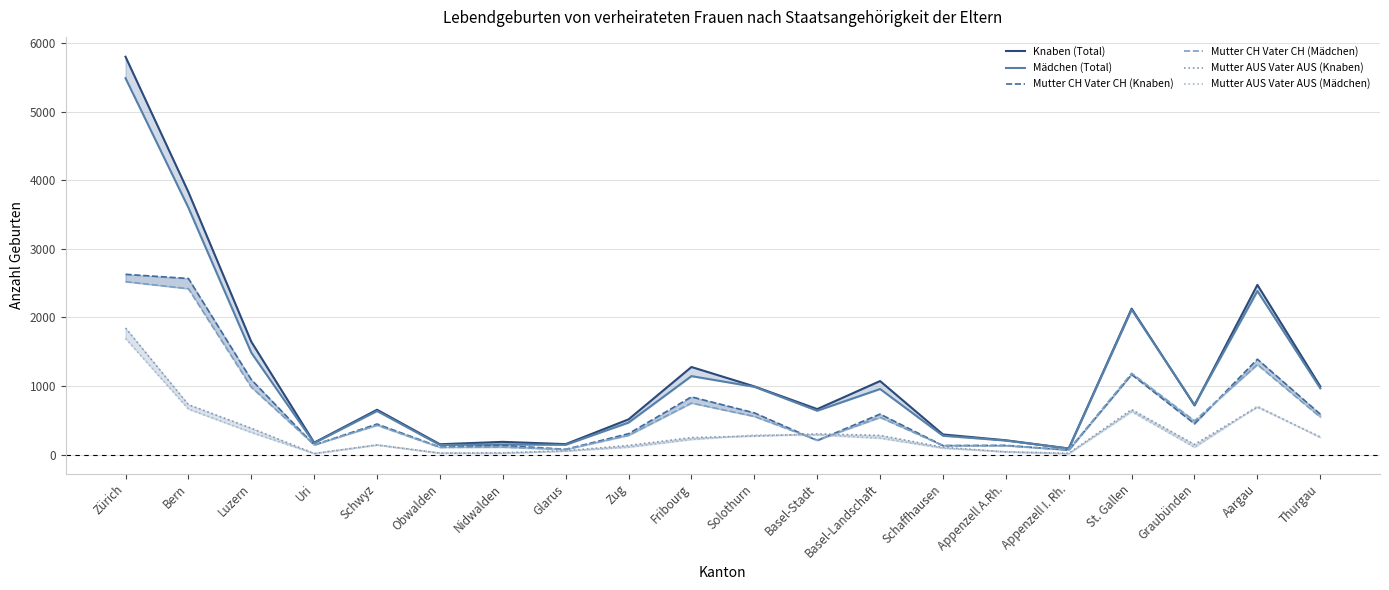

Which series changed the most between Fribourg and Solothurn?

Knaben (Total)